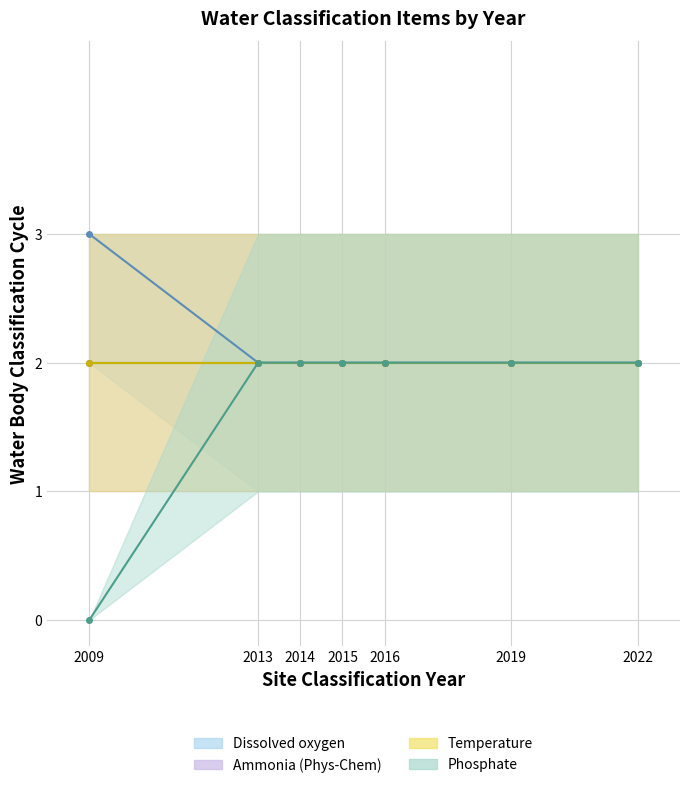

At which category is the sum across all series the highest?

2013